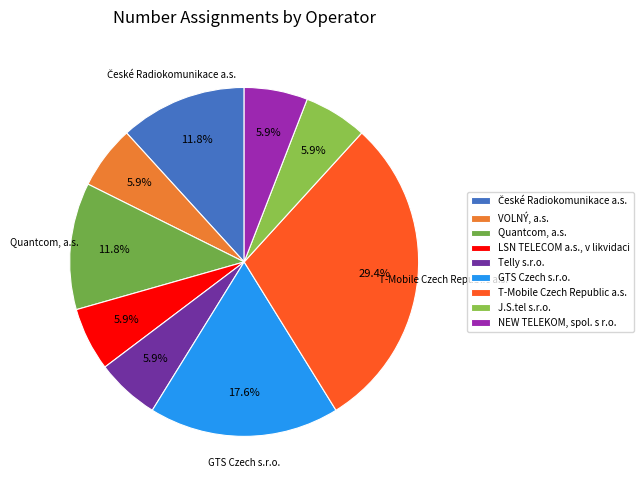

Which category has the smallest portion of the pie?

VOLNÝ, a.s.